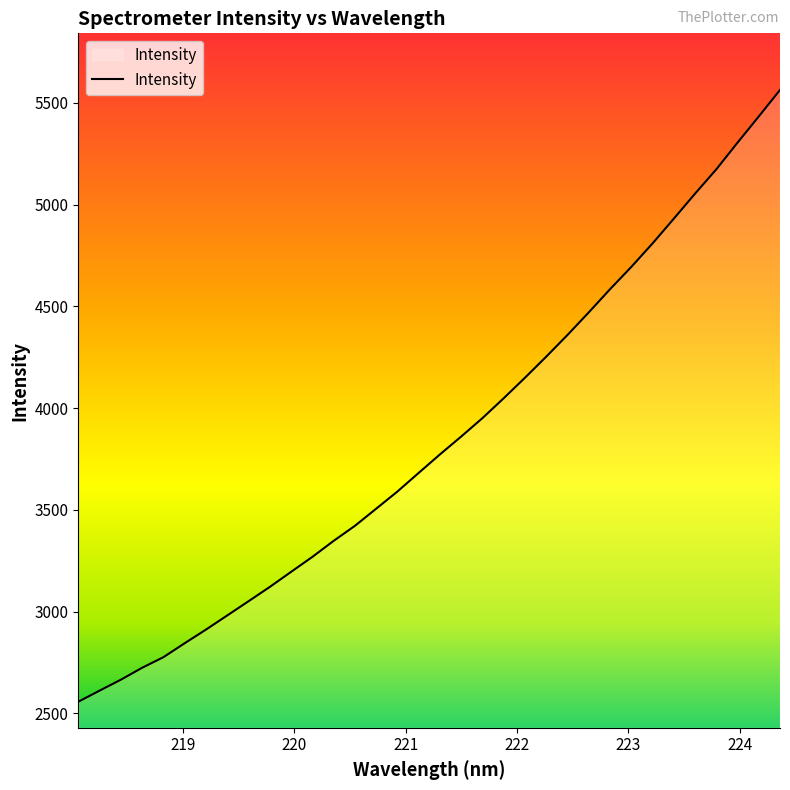

What is the sum of all values?

130673.4